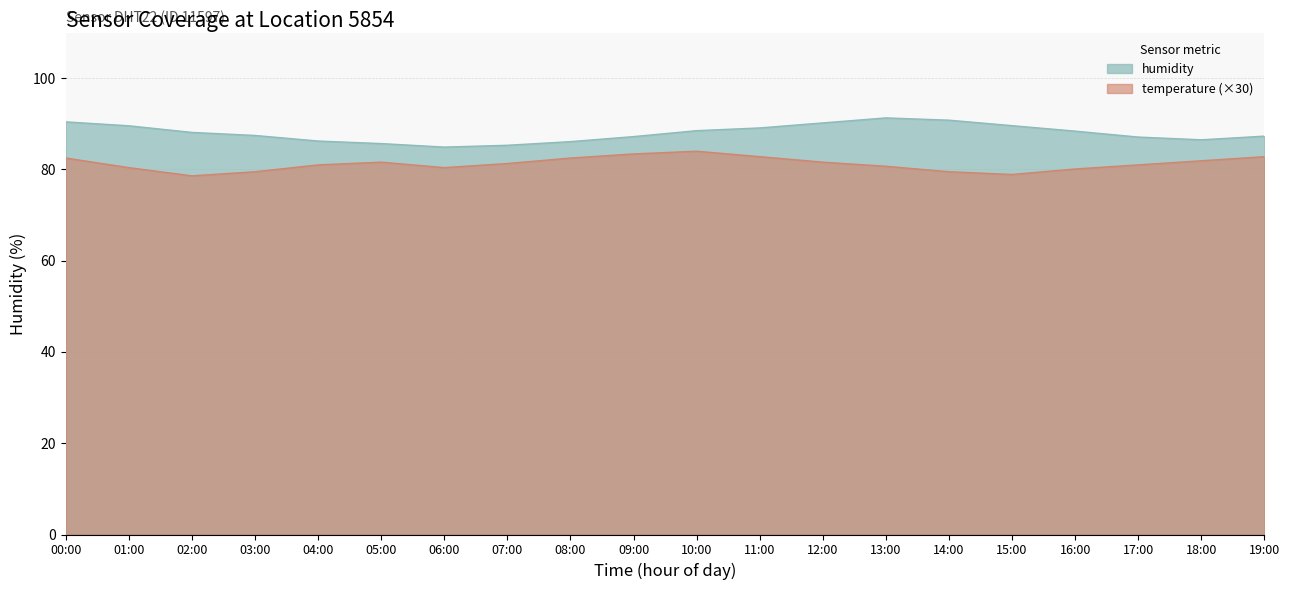

What is the average value of the temperature series?

81.2